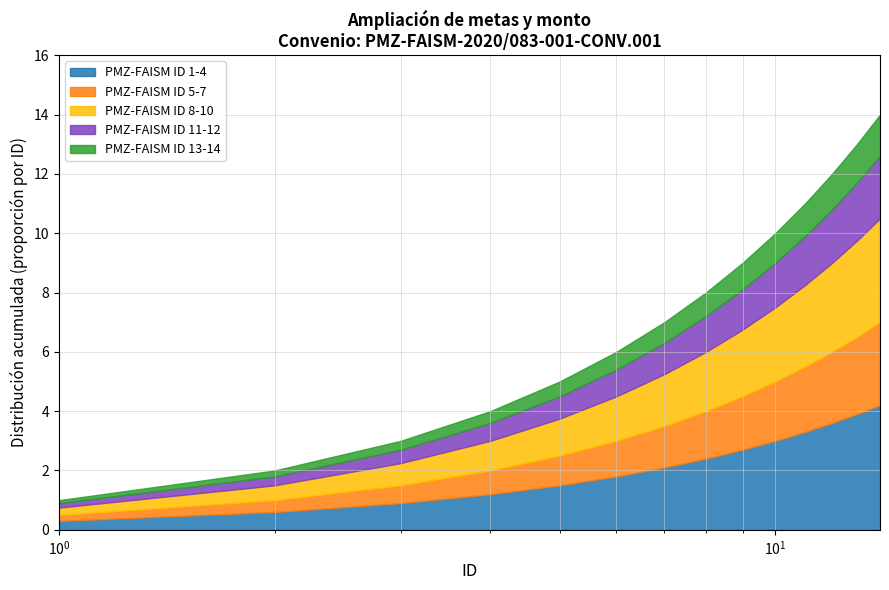

How many data points are less than 2?

6